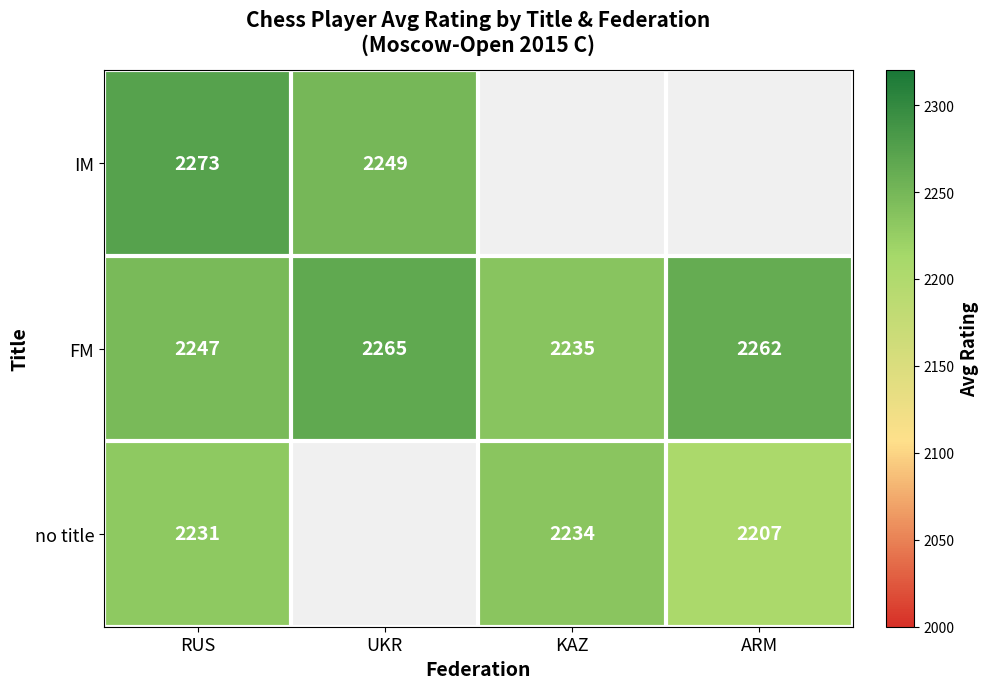

Where is FM nearest to the value 2250?

RUS